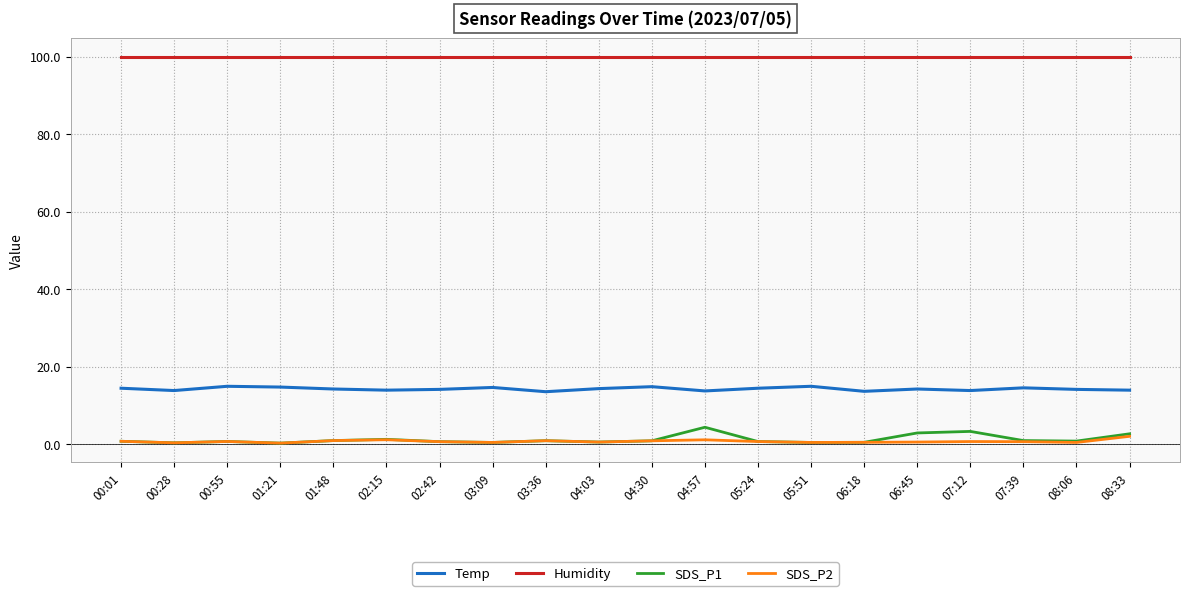

The Humidity series shows 39.1 at 02:15. True or false?

False